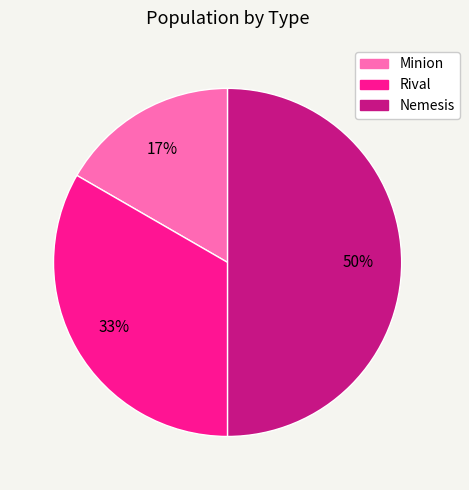

Combined, do Nemesis and Minion account for over 50%?

Yes